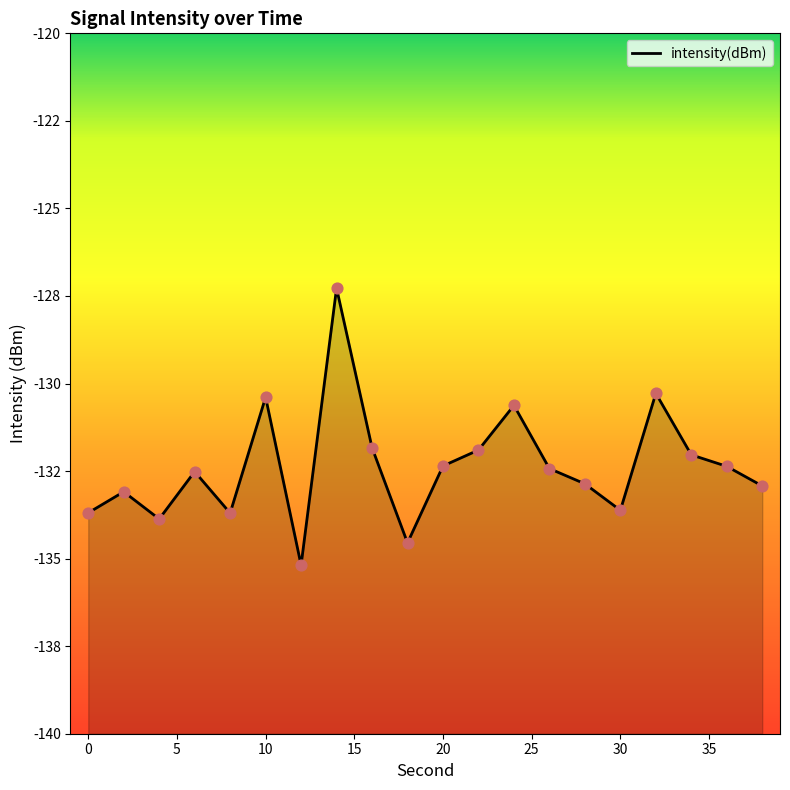

What is the change in value from 12 to 34?

+3.1